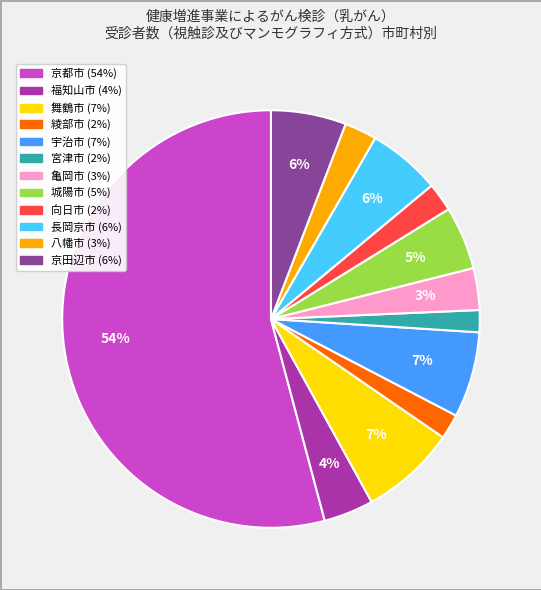

How many slices are in this pie chart?

12